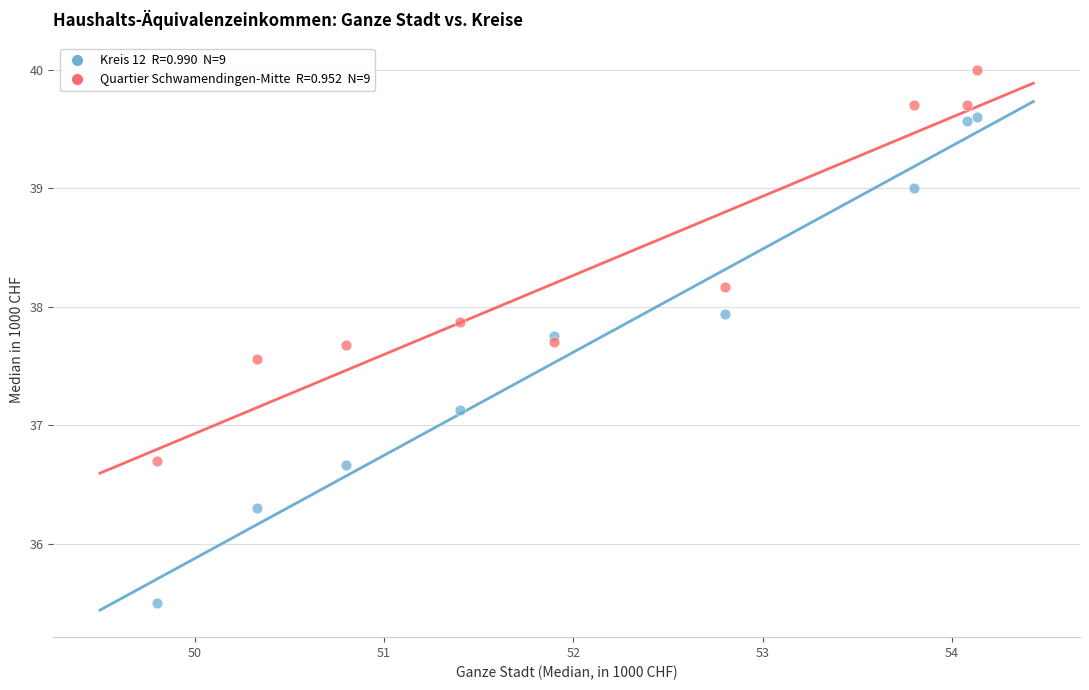

Across all series, what Y value is closest to 37?

37.1